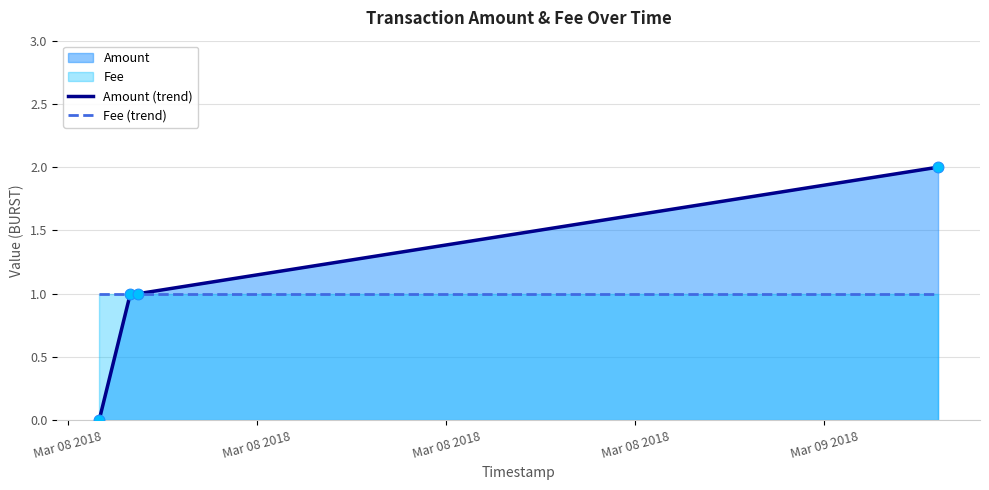

Which series has the largest range (max minus min)?

Amount (trend)